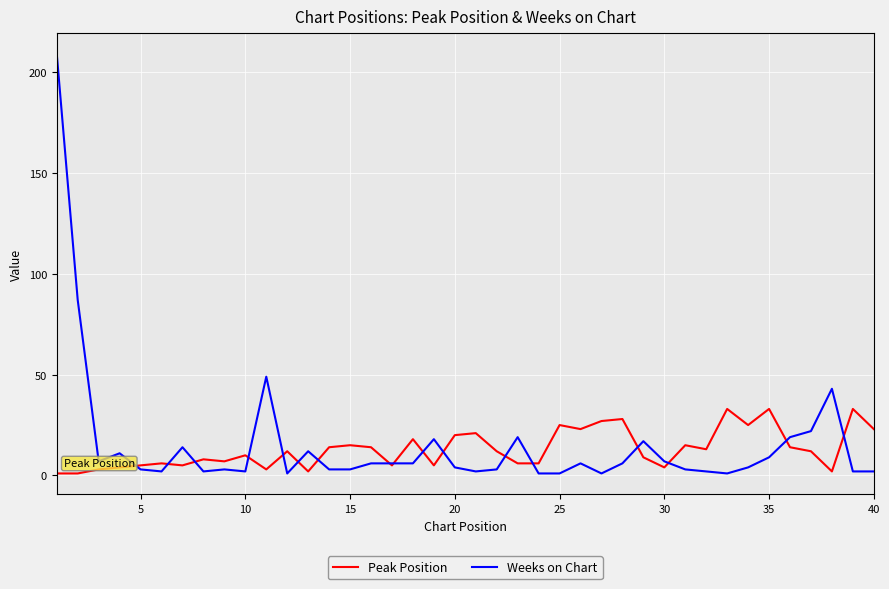

At how many categories does at least one series exceed 196?

1